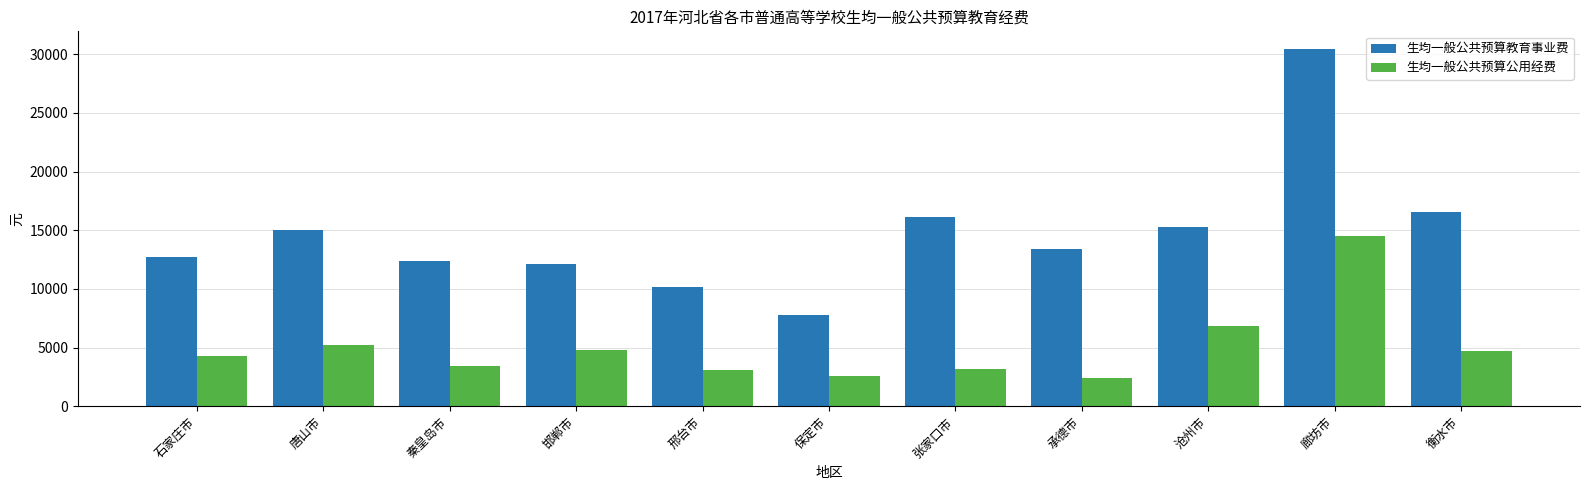

At how many categories does at least one series exceed 30104?

1